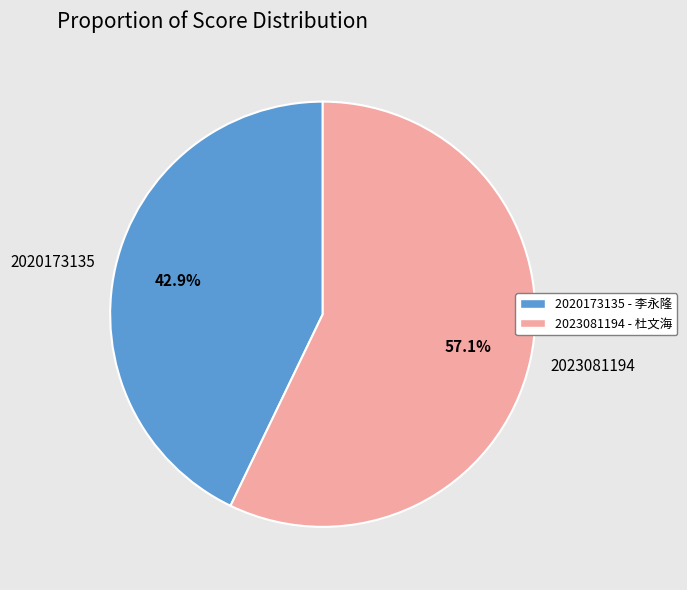

Which category accounts for the majority?

2023081194